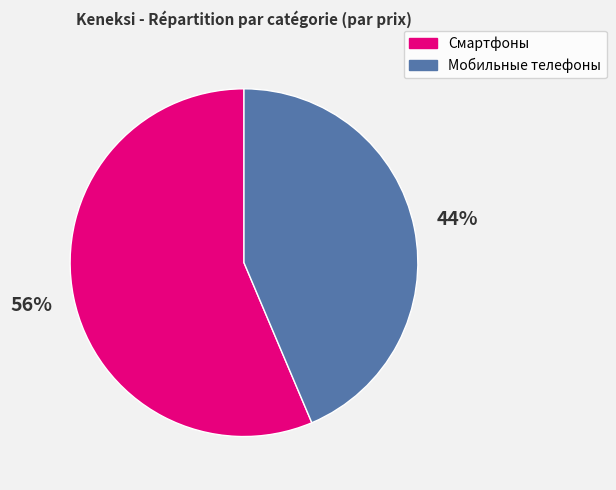

Does any single category account for the majority?

Yes